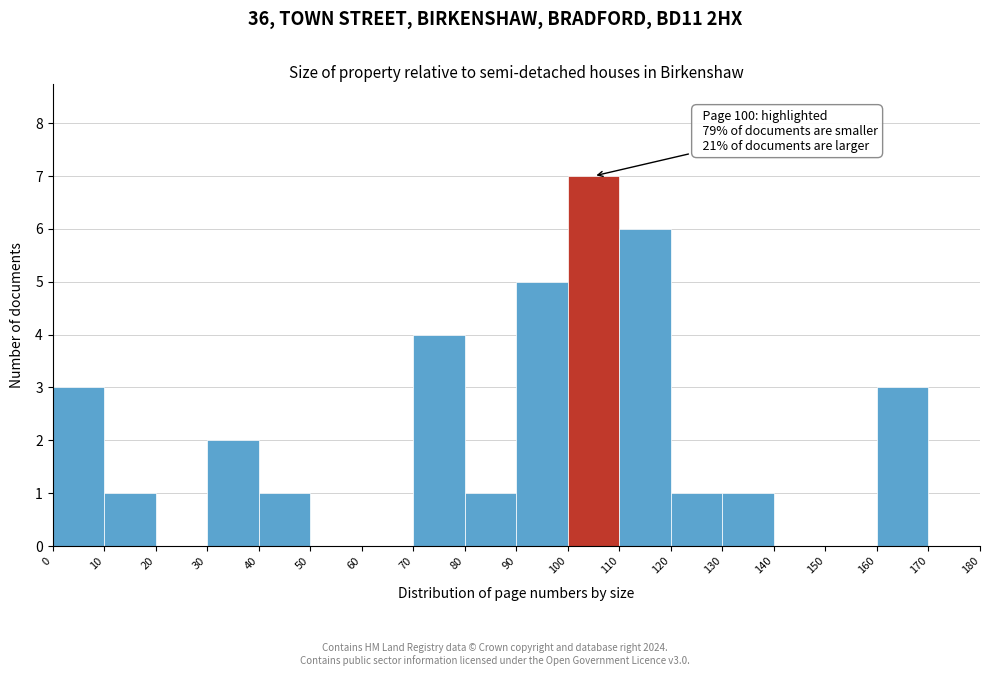

Over which range of the x-axis is the bar tallest?

100 to 110